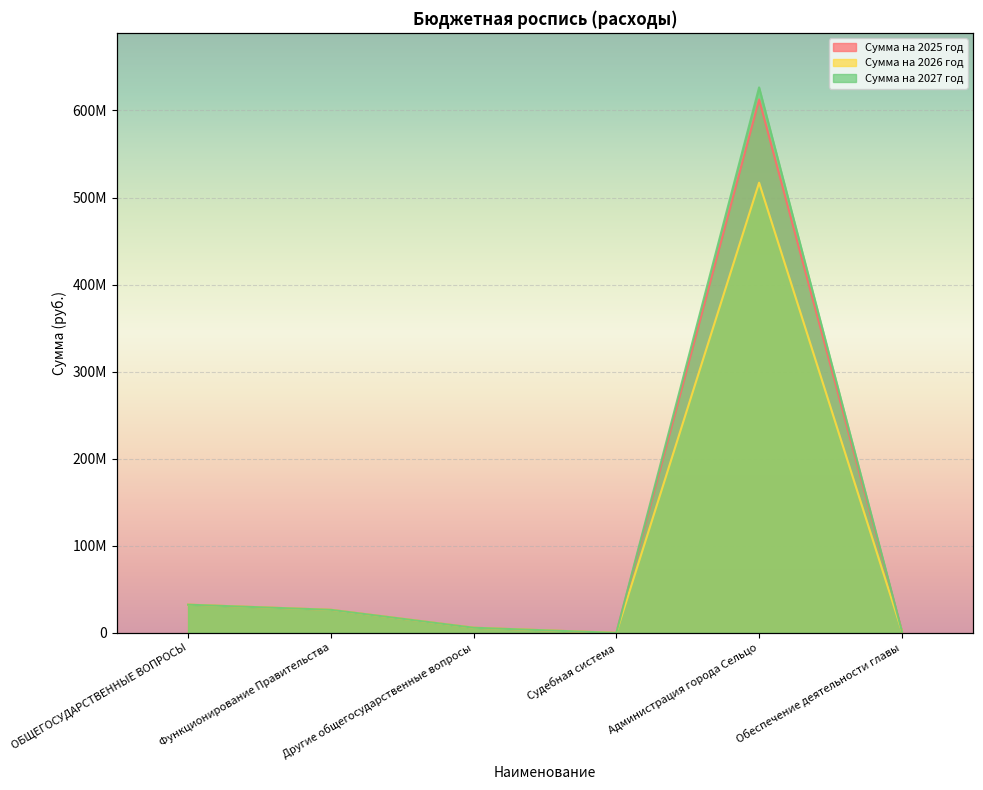

What are all the series names shown in the legend?

Сумма на 2025 год, Сумма на 2026 год, Сумма на 2027 год